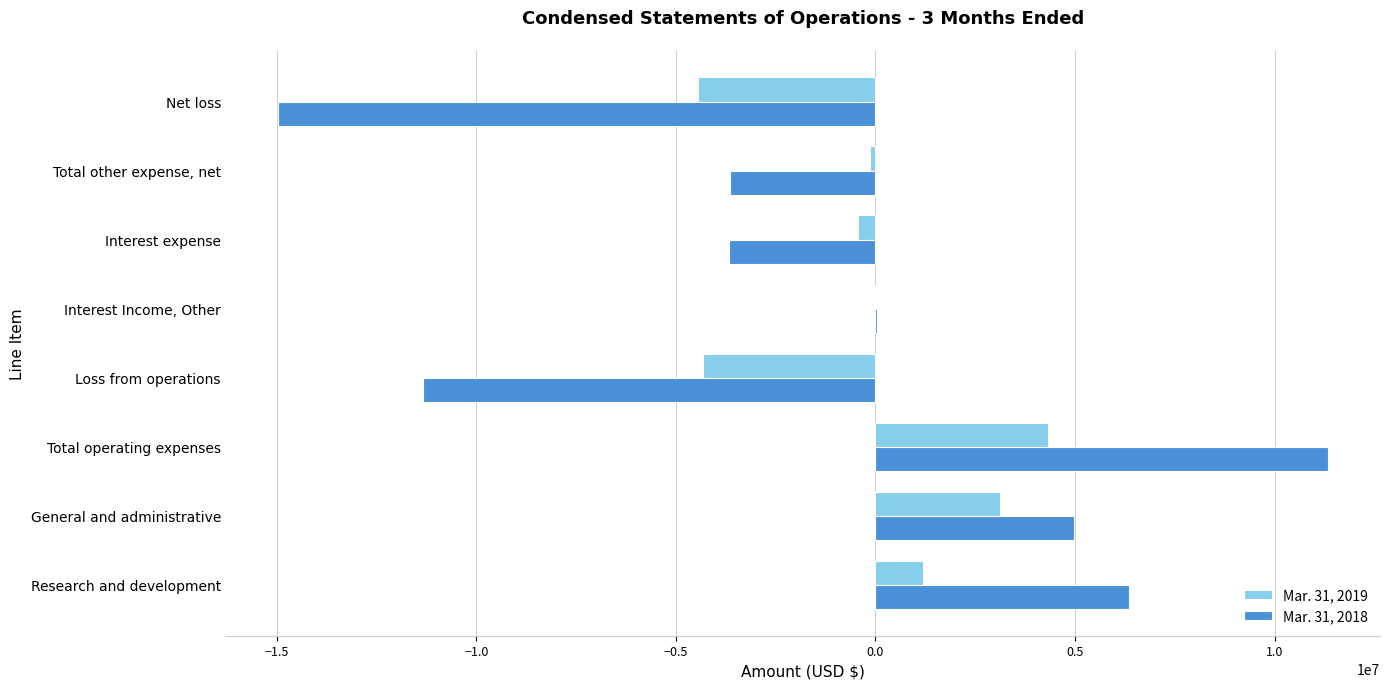

The value of Mar. 31, 2019 at Net loss is -4434765. True or false?

True